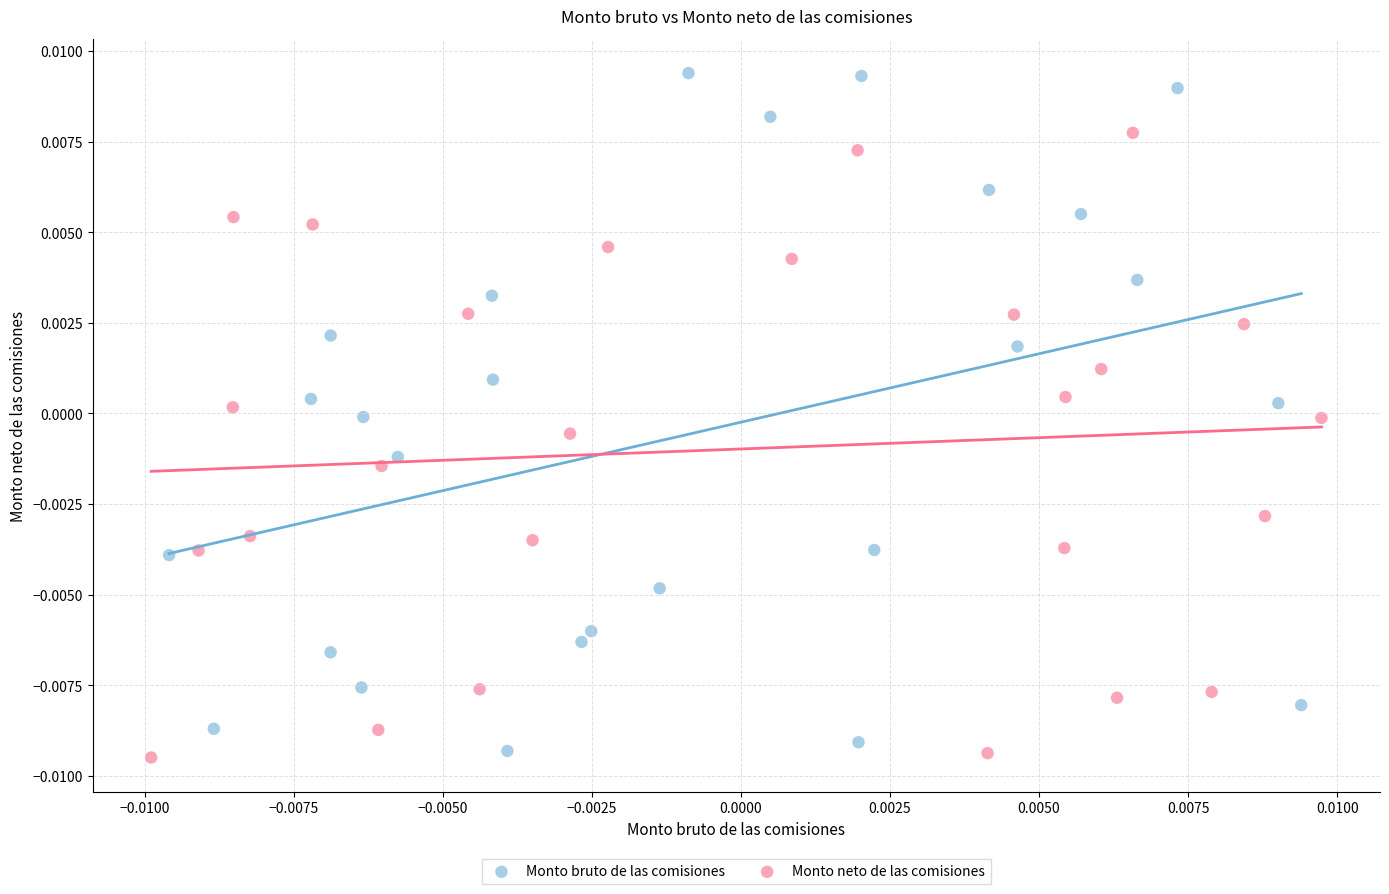

Which series reaches the maximum Y coordinate?

Monto bruto de las comisiones